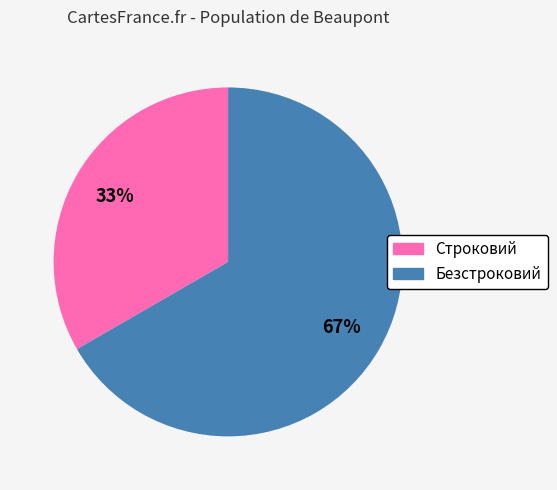

Is it true that Строковий is 40% of the pie?

False